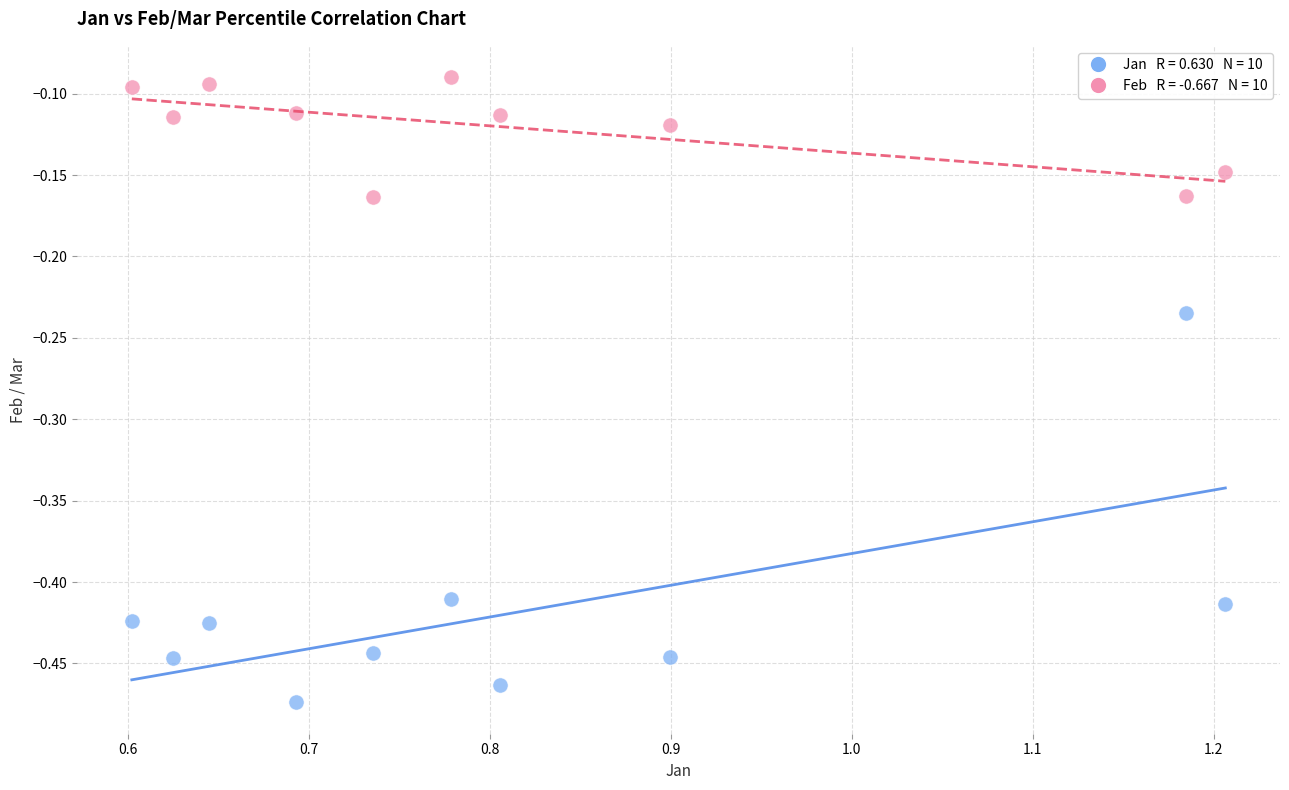

Across all data points, what is the range of X values (max minus min)?

0.6